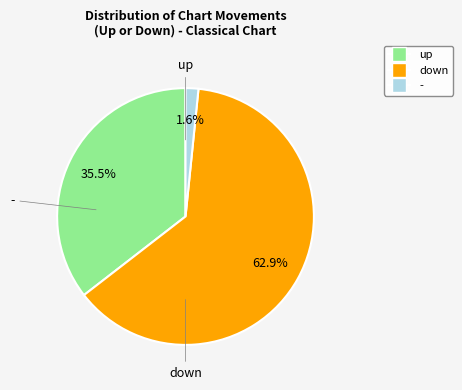

Count the number of slices in the pie.

3